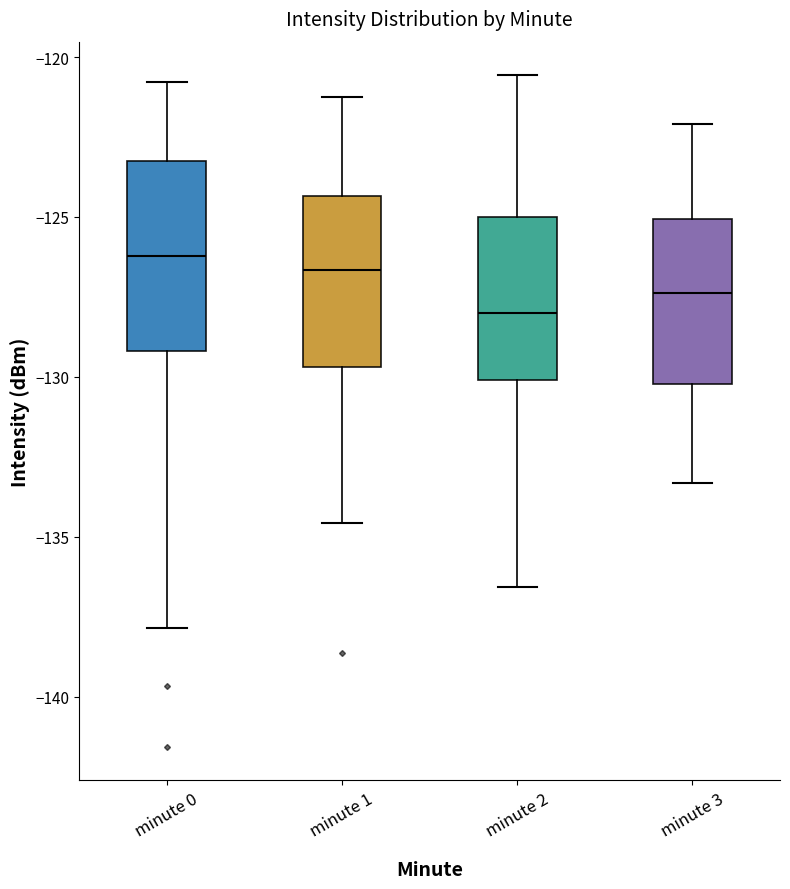

Reading left to right, transcribe this box plot: for each box, give where its median line is, the range the box spans, and where its two whiskers end, as read against the y-axis. The values are not printed on the chart, so give them approximately, as read against the axis.

minute 0: median -126.0, box -129.0 to -123.0, whiskers -138.0 to -121.0
minute 1: median -126.5, box -129.5 to -124.5, whiskers -134.5 to -121.0
minute 2: median -128.0, box -130.0 to -125.0, whiskers -136.5 to -120.5
minute 3: median -127.5, box -130.0 to -125.0, whiskers -133.5 to -122.0